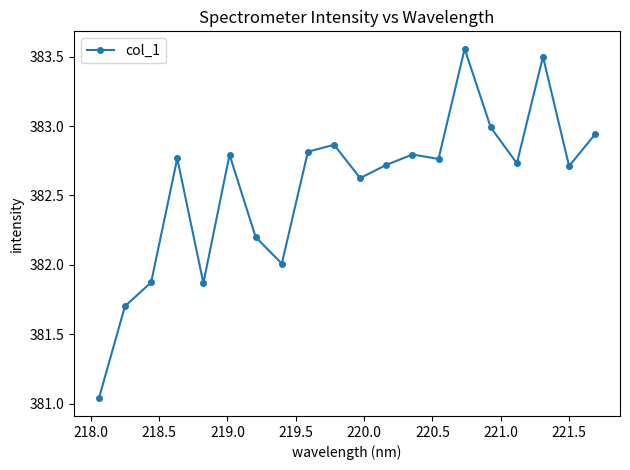

What is the sum of all values?

7651.3